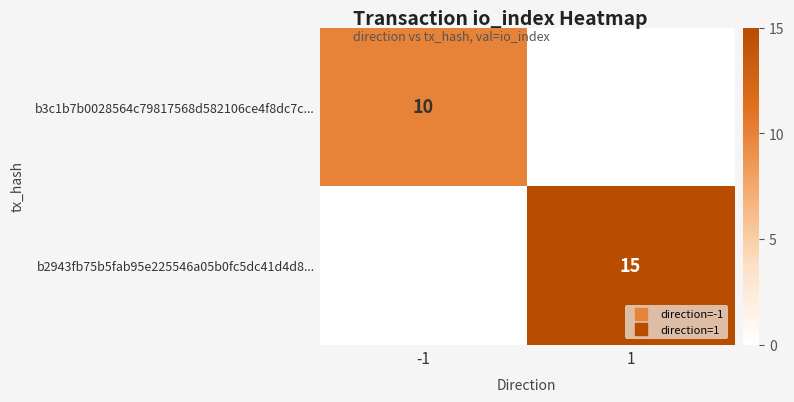

Which series has the largest range (max minus min)?

b2943fb75b5fab95e225546a05b0fc5dc41d4d8...